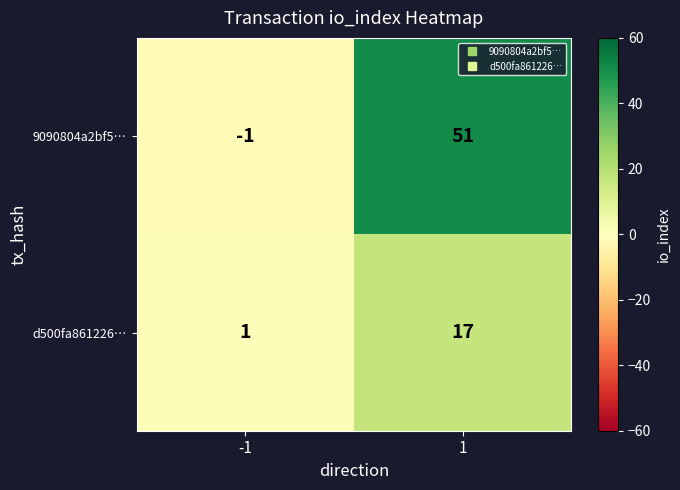

Read the 9090804a2bf5… value at 1, to the nearest 5.

50